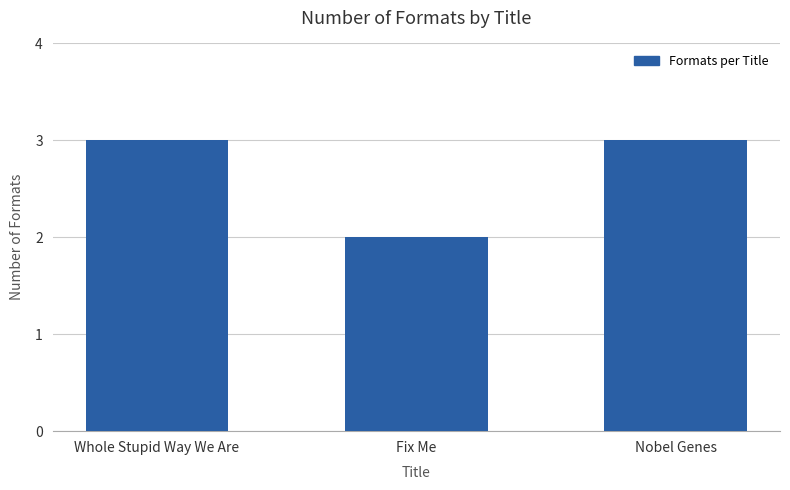

Where is the data nearest to the value 2?

Fix Me